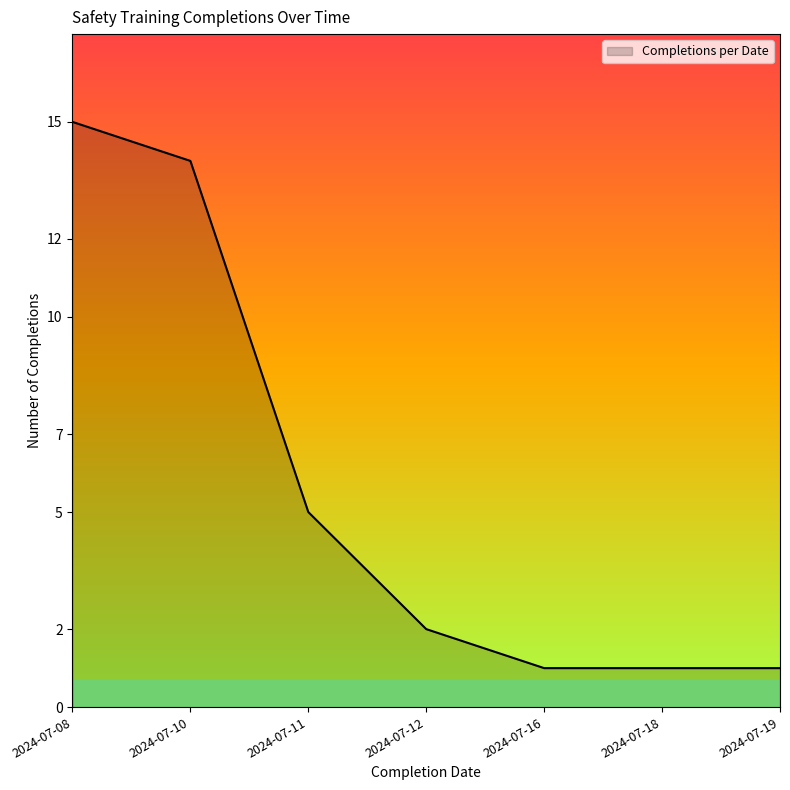

At which label is the value closest to 8?

2024-07-11